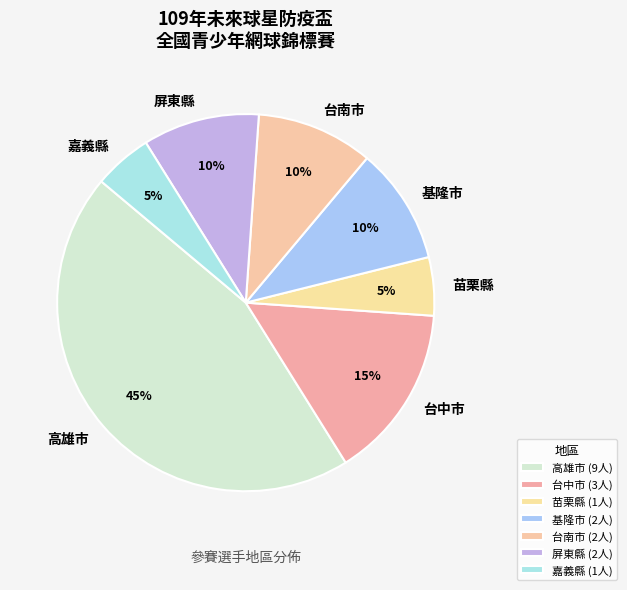

Is it true that 苗栗縣 is 20% of the pie?

False